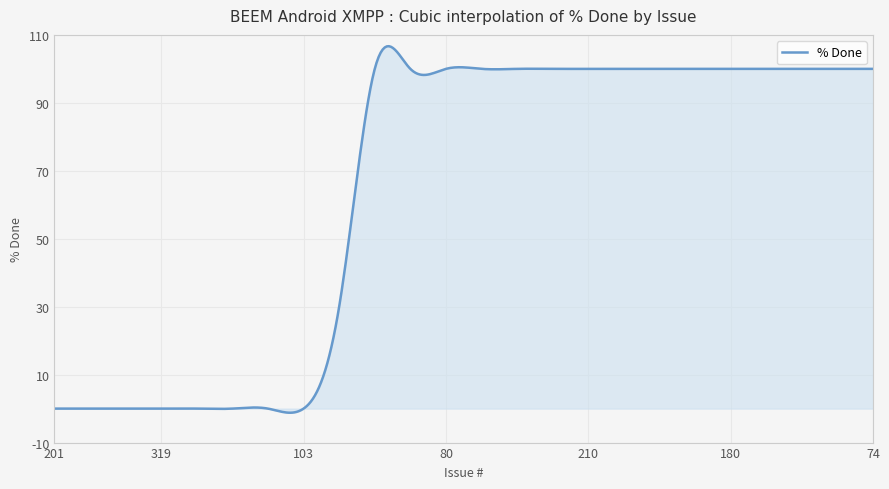

What is the greatest value displayed?

106.7